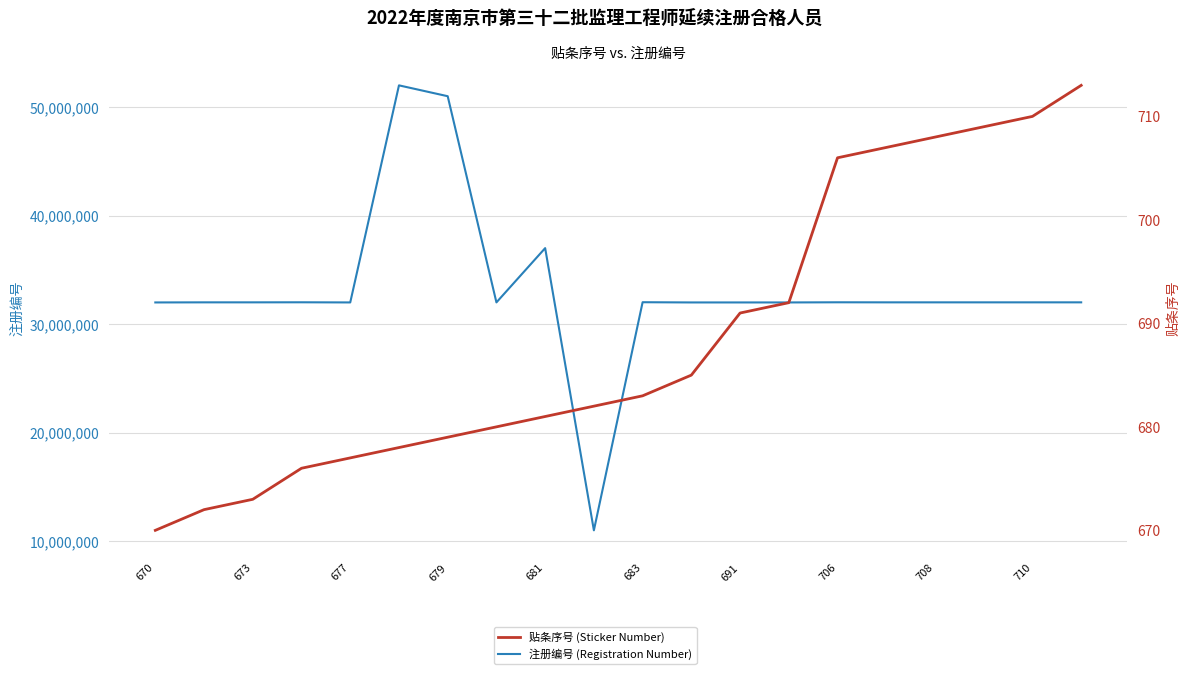

In 注册编号 (Registration Number), how many points are higher than both neighbors (excluding endpoints)?

7